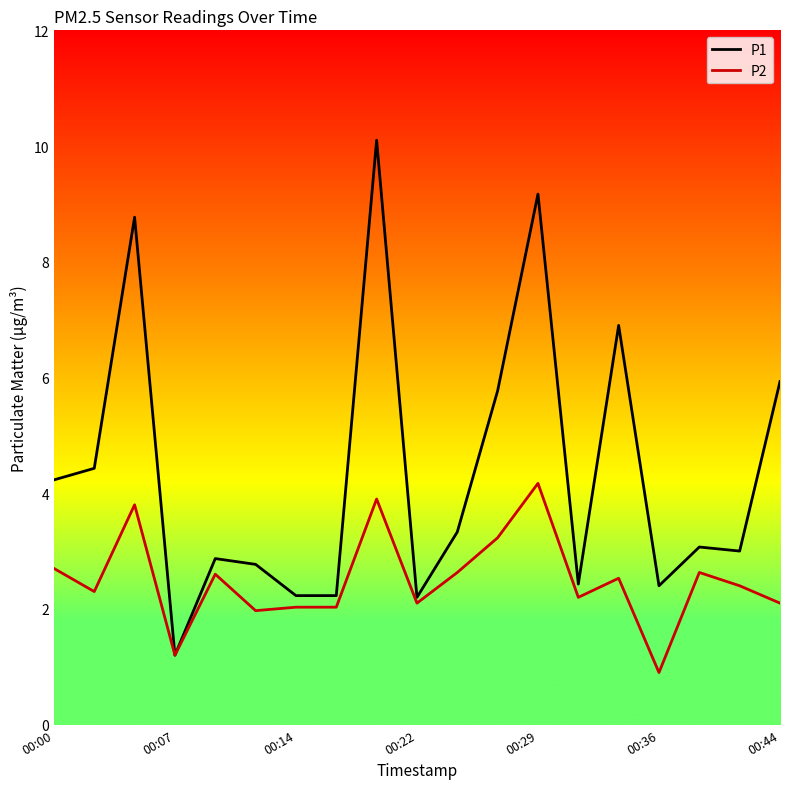

Which series has the widest spread of values?

P1